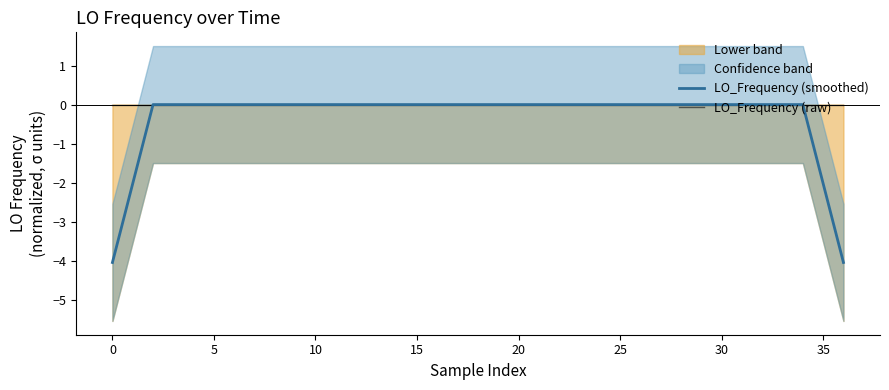

What is the sum of all LO_Frequency (smoothed) values?

-12.1